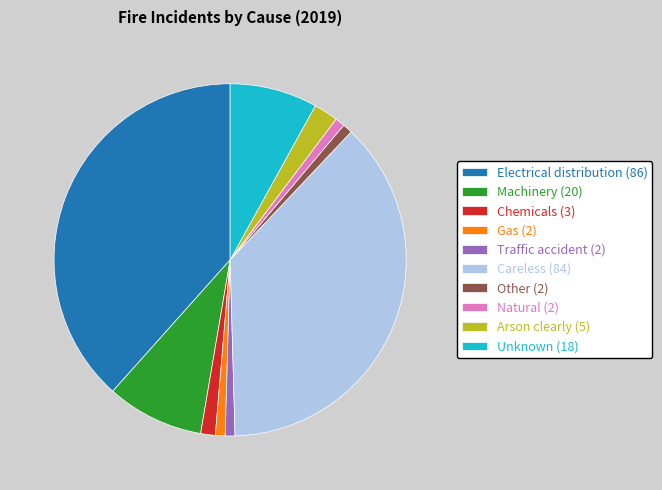

How many segments does this pie chart have?

10